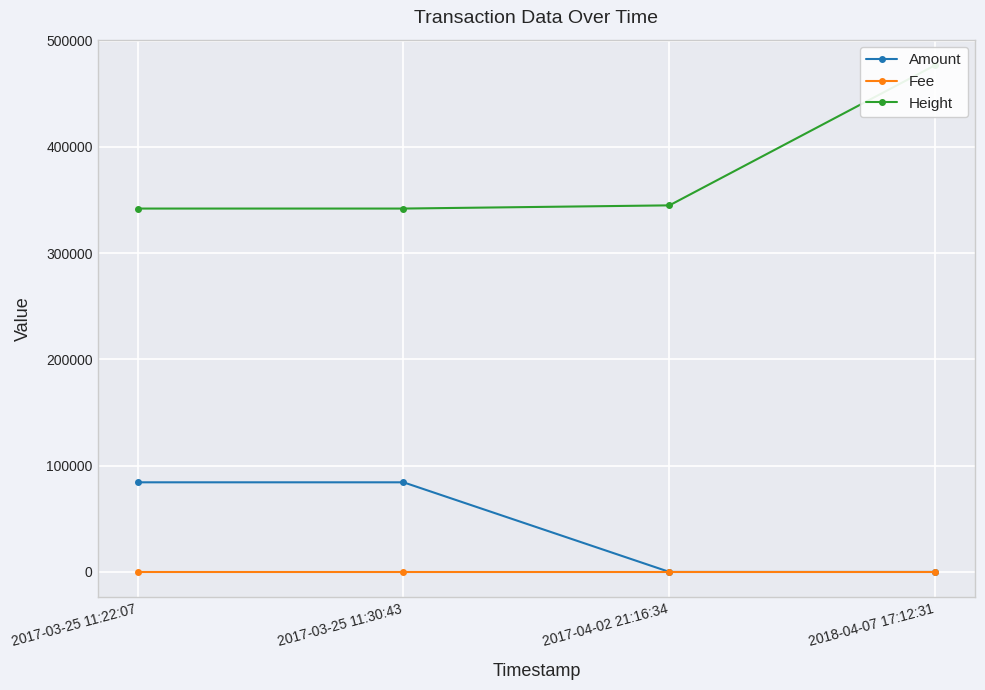

Is it true that Fee equals 1.0 at 2017-03-25 11:22:07?

True